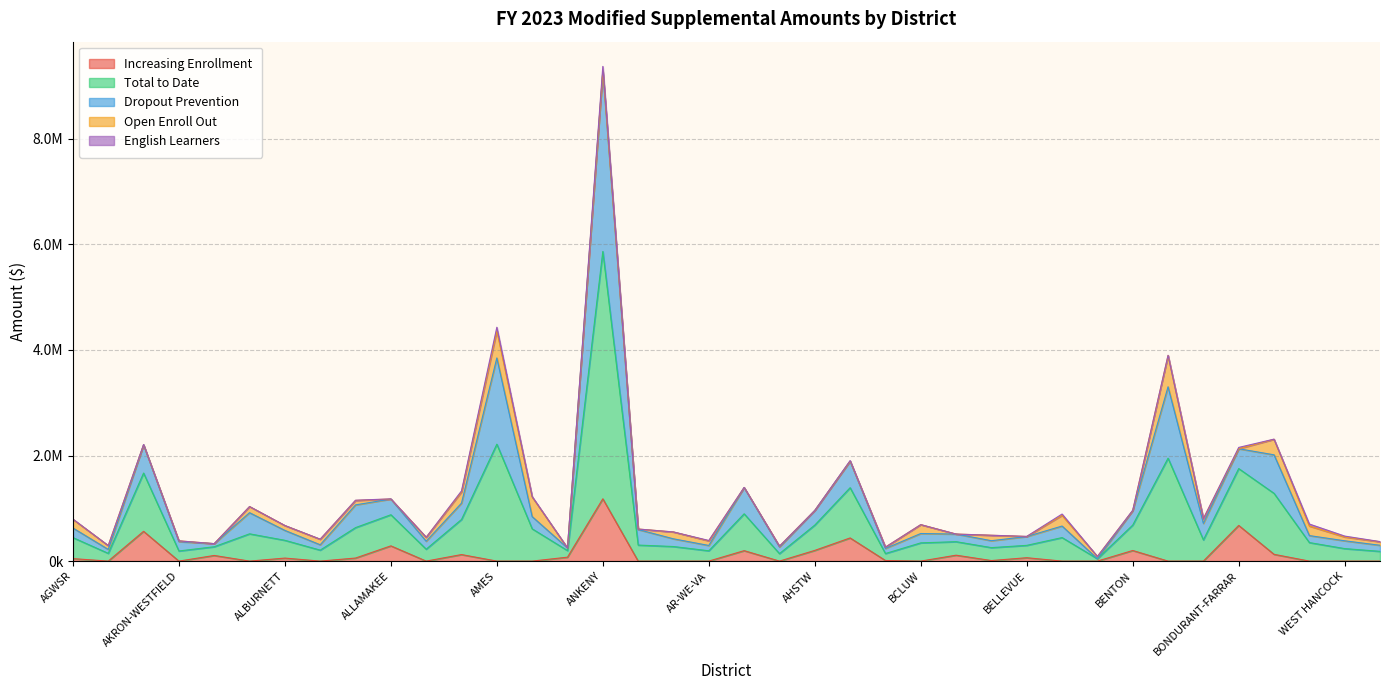

True or false: Total to Date and Dropout Prevention intersect in this chart.

False